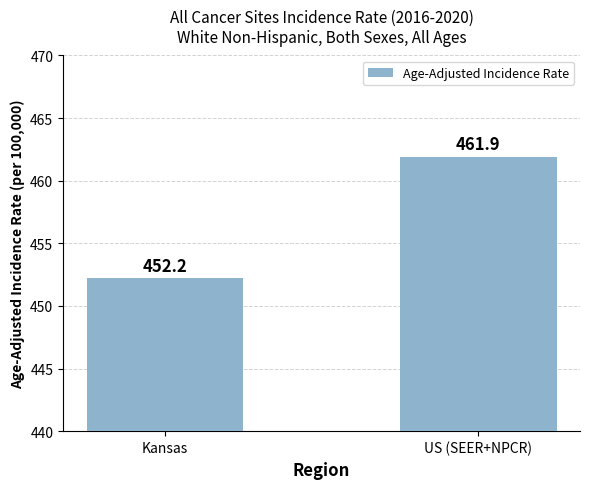

What is the sum of the values at Kansas and US (SEER+NPCR)?

914.1